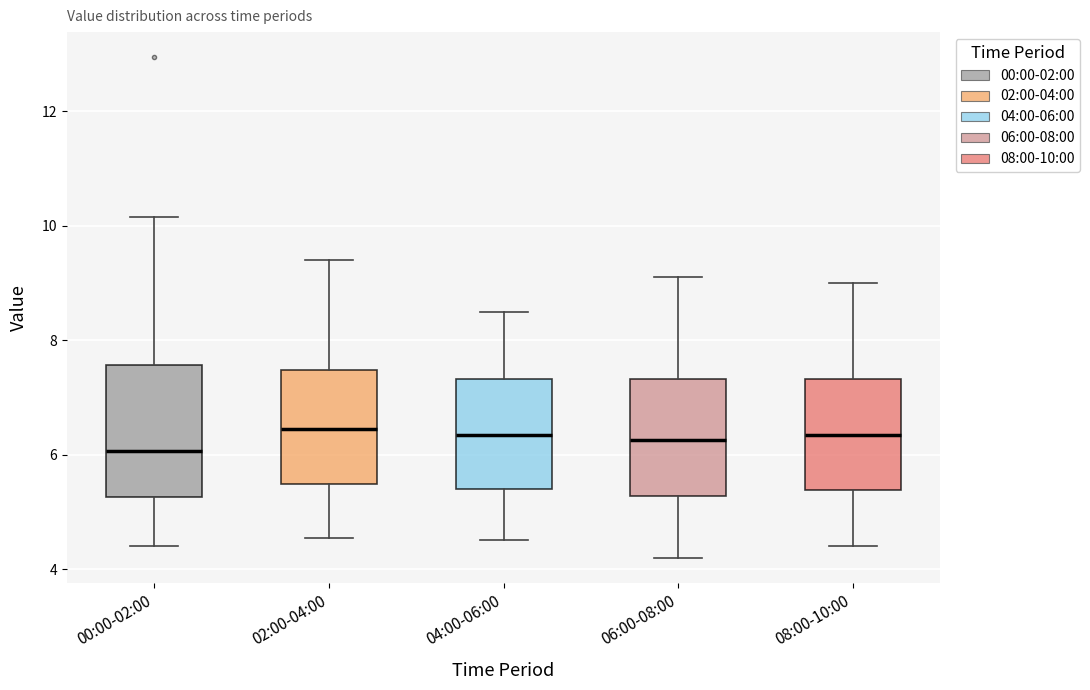

Reading left to right, transcribe this box plot: for each box, give where its median line is, the range the box spans, and where its two whiskers end, as read against the y-axis. The values are not printed on the chart, so give them approximately, as read against the axis.

00:00-02:00: median 6.0, box 5.2 to 7.6, whiskers 4.4 to 10.2
02:00-04:00: median 6.4, box 5.4 to 7.4, whiskers 4.6 to 9.4
04:00-06:00: median 6.4, box 5.4 to 7.4, whiskers 4.6 to 8.6
06:00-08:00: median 6.2, box 5.2 to 7.4, whiskers 4.2 to 9.2
08:00-10:00: median 6.4, box 5.4 to 7.4, whiskers 4.4 to 9.0